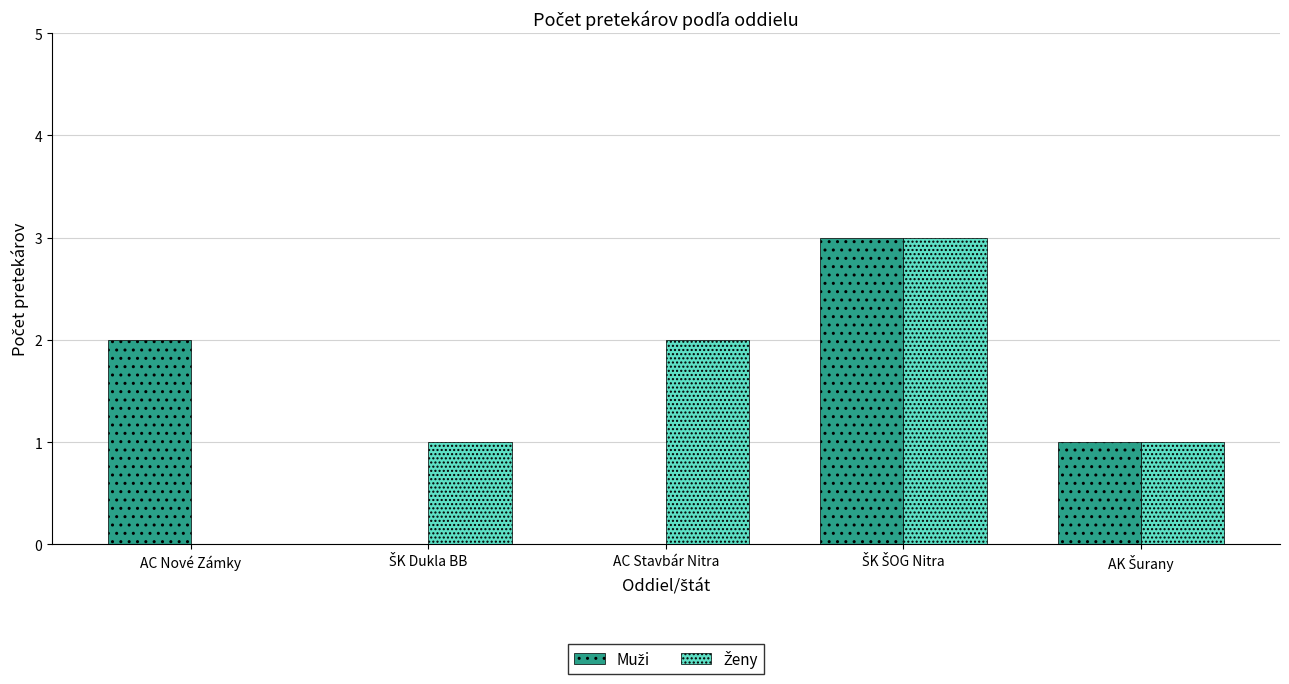

What is the greatest value displayed?

3